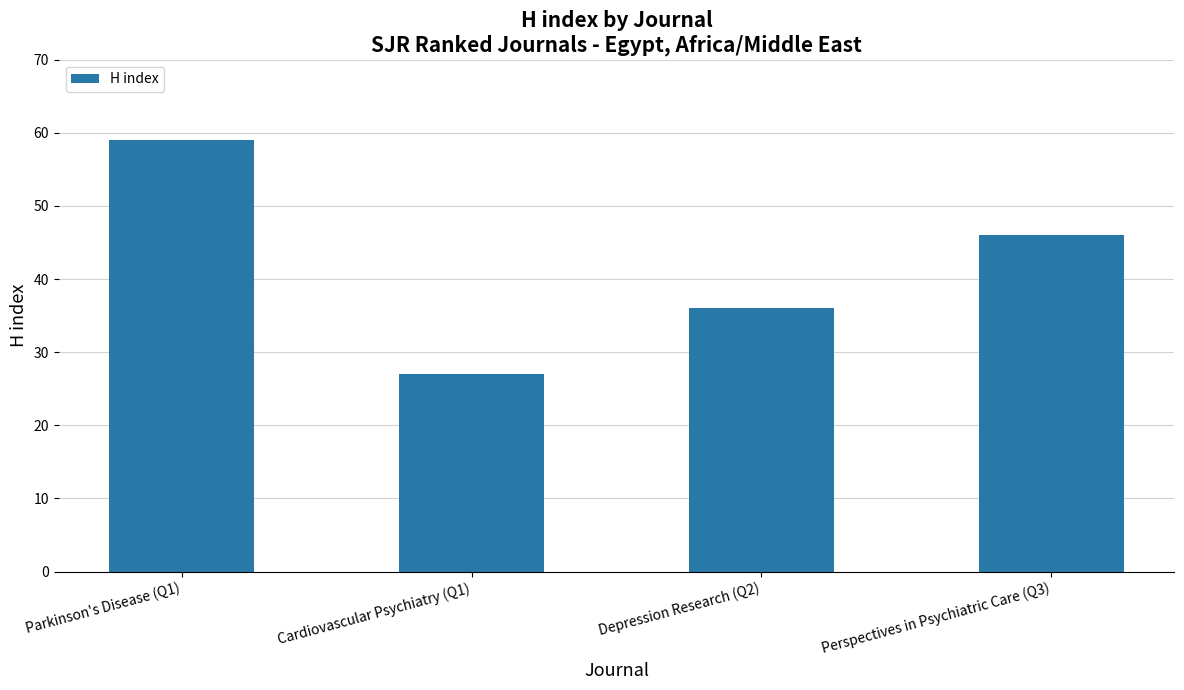

How many distinct data groups are displayed?

1